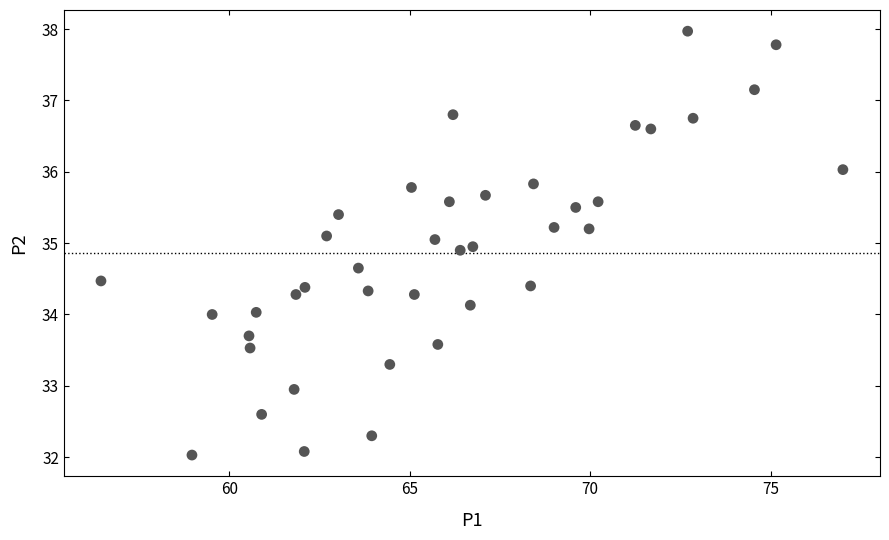

What is the range of Y values (max minus min)?

5.9